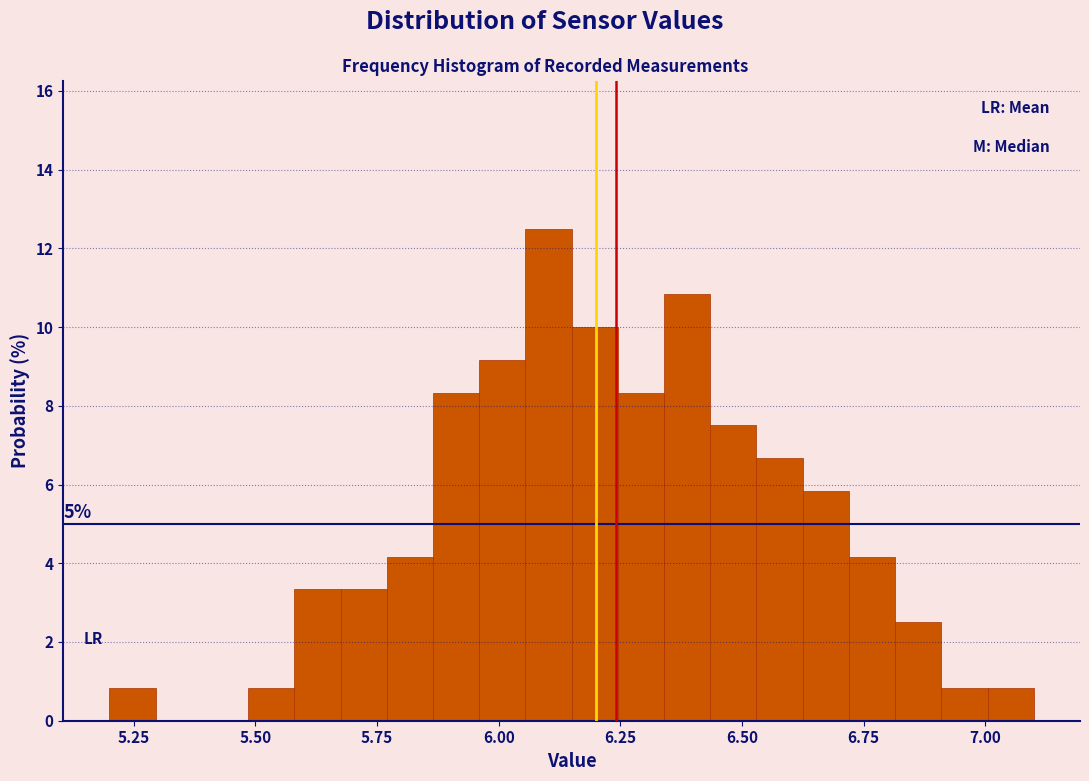

Around what value on the x-axis is the tallest bar? Give the approximate position of its centre, as read against the axis.

6.10